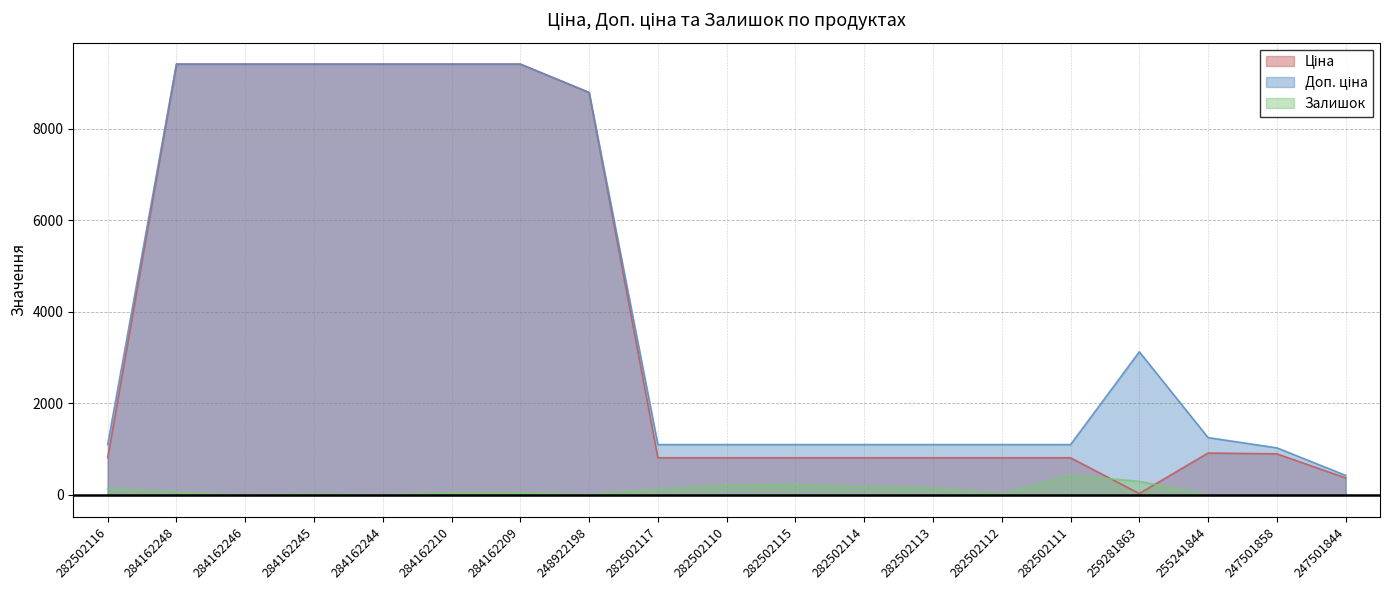

Where is Ціна nearest to the value 4724?

255241844